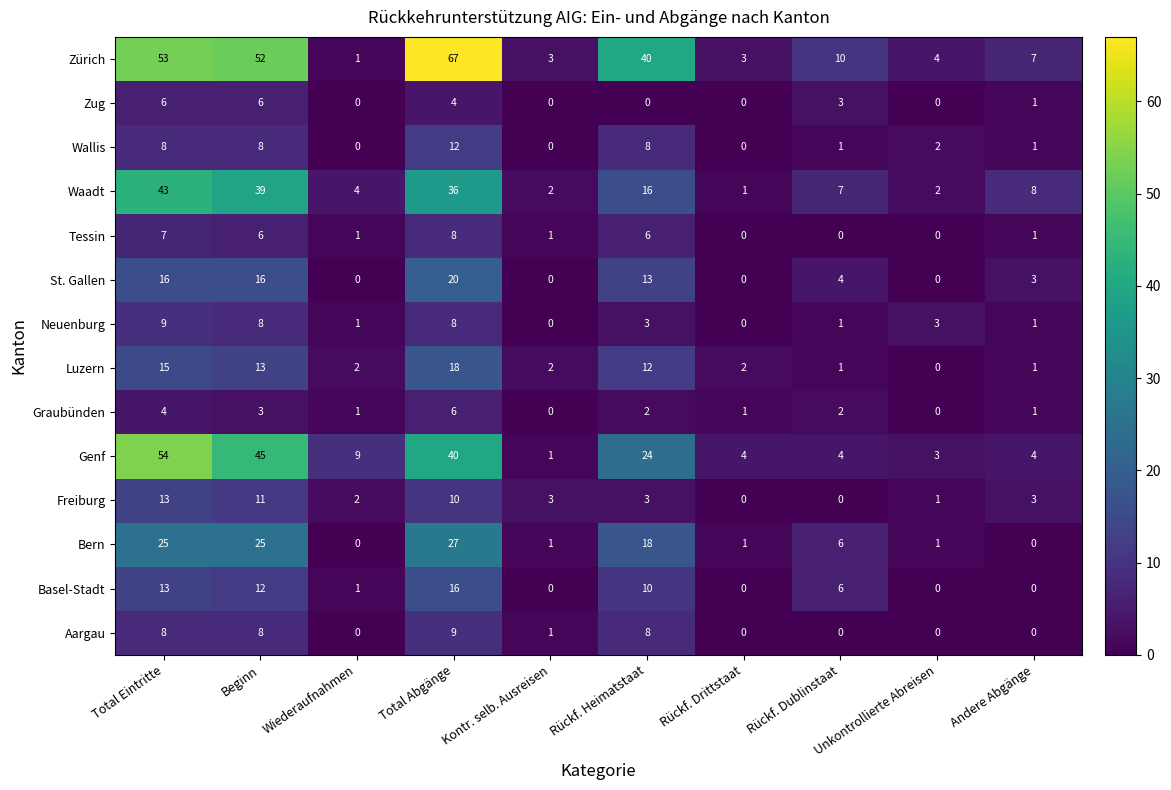

At which category does the chart reach its peak across all series?

Total Abgänge